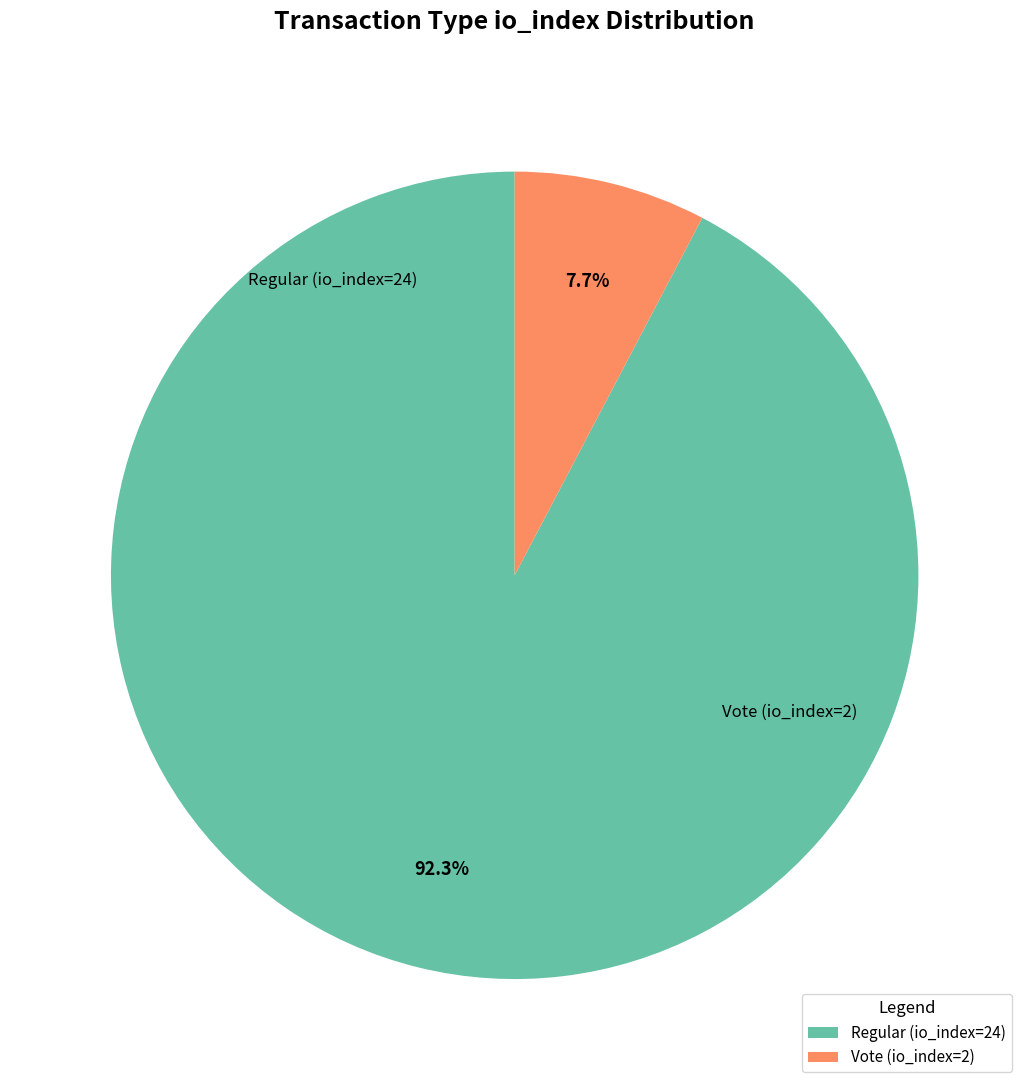

Is it true that Vote (io_index=2) is 15% of the pie?

False